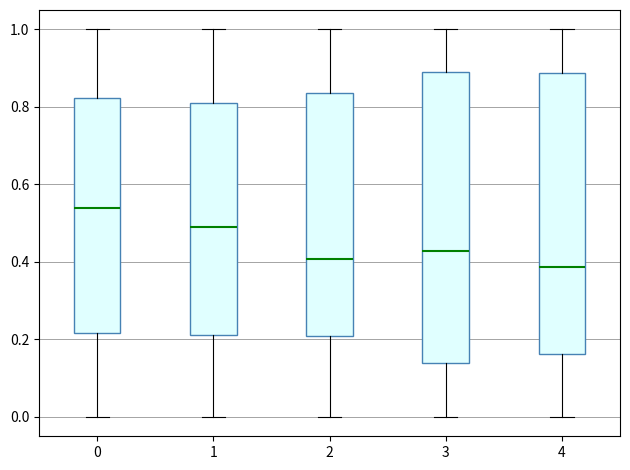

Reading left to right, transcribe this box plot: for each box, give where its median line is, the range the box spans, and where its two whiskers end, as read against the y-axis. The values are not printed on the chart, so give them approximately, as read against the axis.

0: median 0.54, box 0.22 to 0.82, whiskers 0.00 to 1.00
1: median 0.50, box 0.22 to 0.82, whiskers 0.00 to 1.00
2: median 0.40, box 0.20 to 0.84, whiskers 0.00 to 1.00
3: median 0.42, box 0.14 to 0.88, whiskers 0.00 to 1.00
4: median 0.38, box 0.16 to 0.88, whiskers 0.00 to 1.00